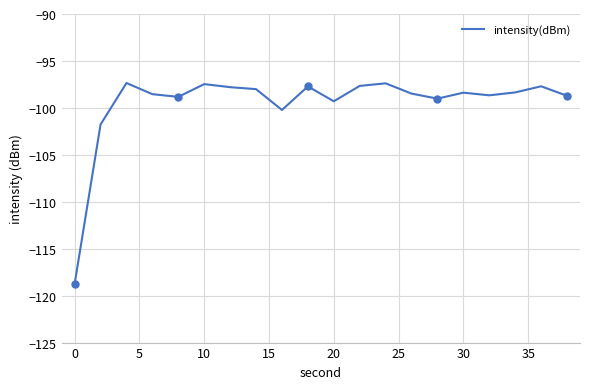

Reading left to right, extract all data points from this chart.

-118.7	-101.8	-97.4	-98.5	-98.8	-97.5	-97.8	-98.0	-100.2	-97.7	-99.3	-97.7	-97.4	-98.5	-99.0	-98.4	-98.7	-98.4	-97.7	-98.7